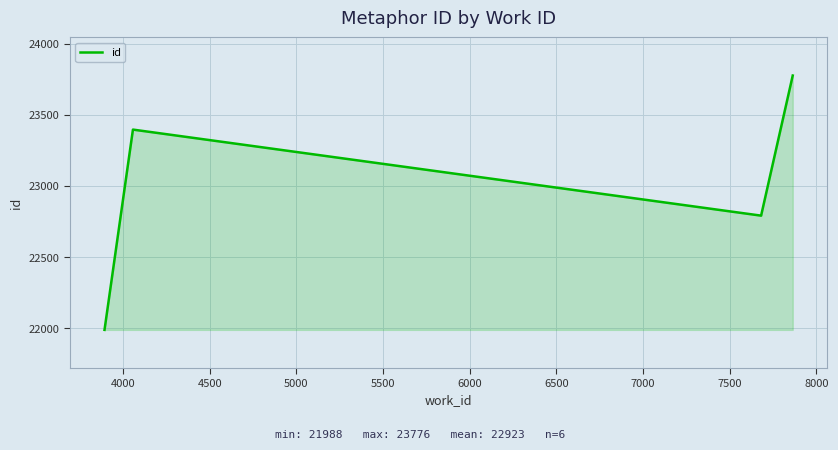

What is the maximum value shown in the chart?

23776